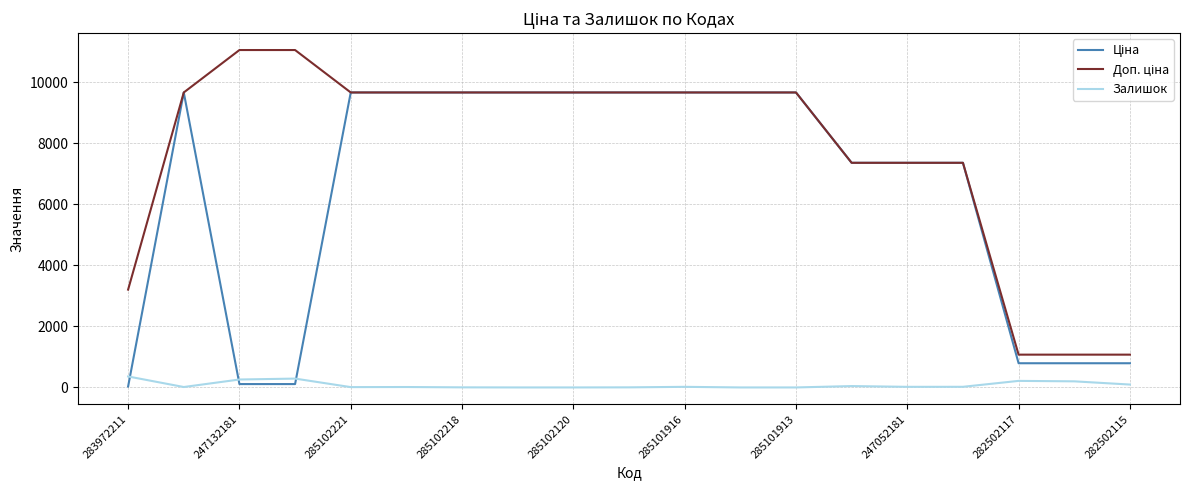

What is the average value of the Залишок series?

82.7